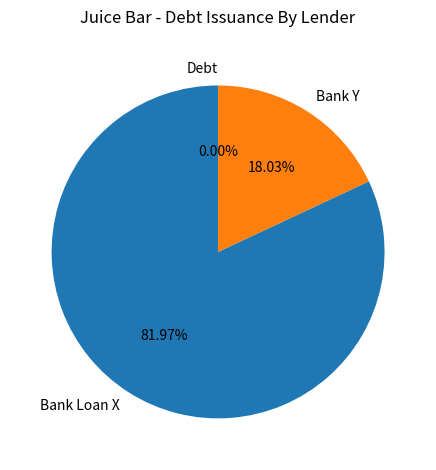

How many slices are in this pie chart?

3